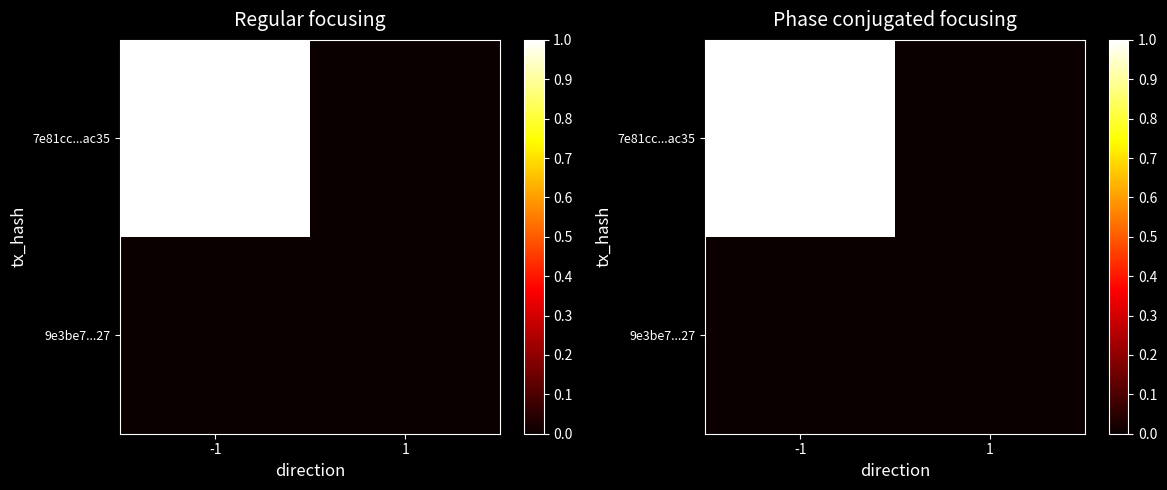

The 9e3be7...27 series shows 0 at -1. True or false?

True